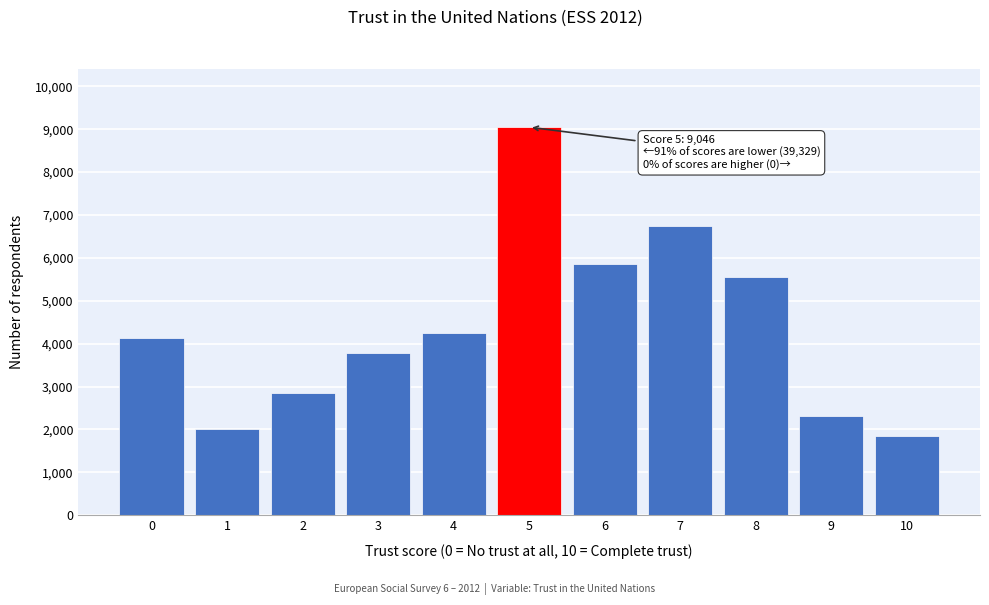

Reading left to right, extract all data points from this chart.

0=4127	1=2007	2=2839	3=3773	4=4255	5=9046	6=5865	7=6753	8=5557	9=2305	10=1848